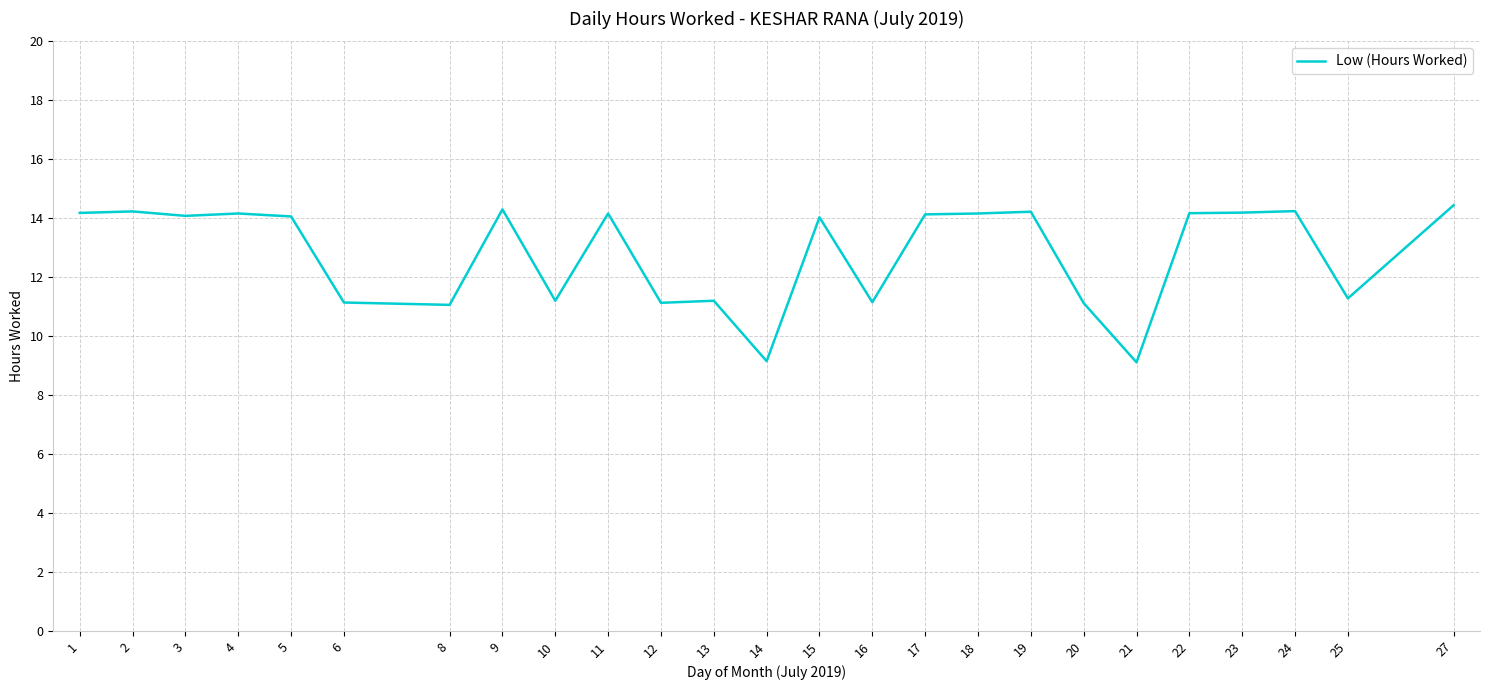

Is it true that the value at 27 is 14.4?

True